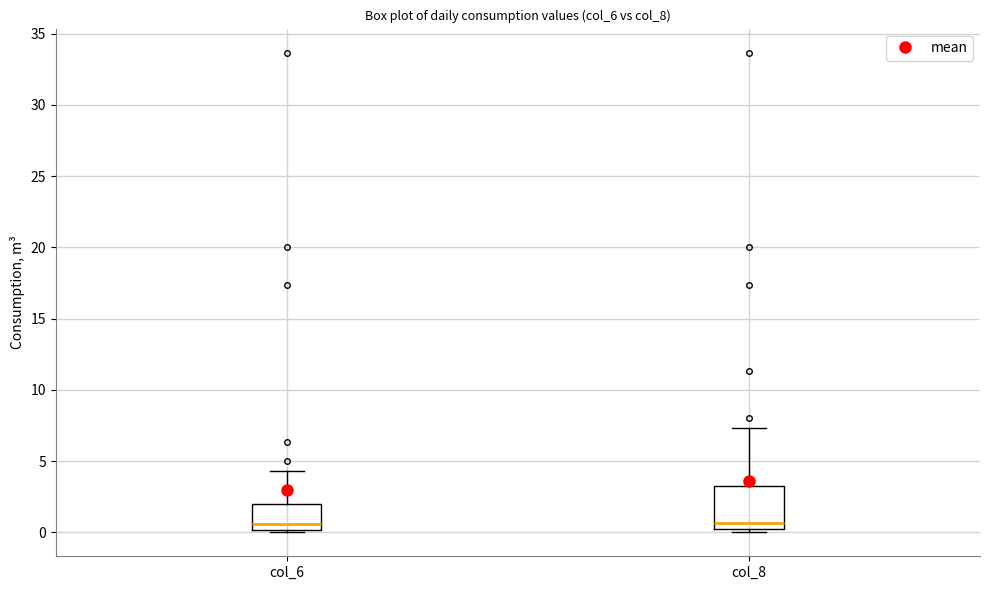

Where does the upper whisker of the box for col_6 end on the y-axis? The values are not printed on the chart, so give them approximately, as read against the axis.

4.5